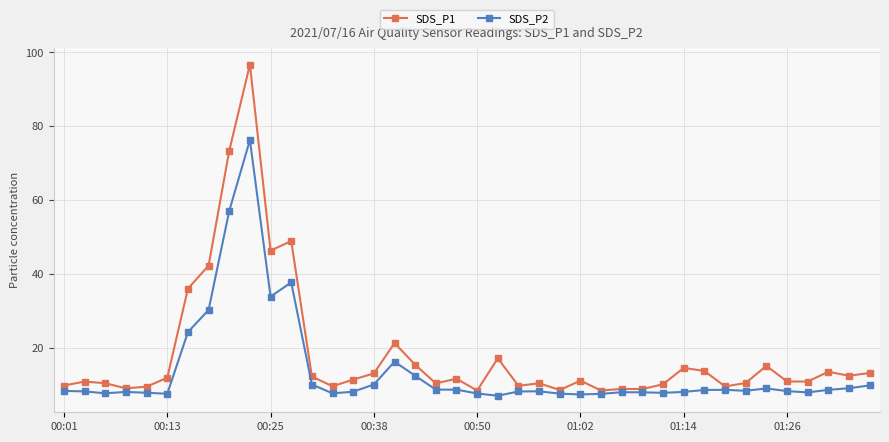

How many lines are shown in the chart?

2